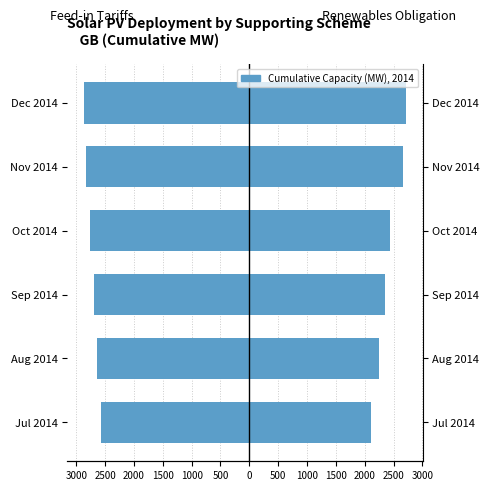

What is the value of the Feed-in Tariff schemes bar at the 5th from the left?

-2836.8